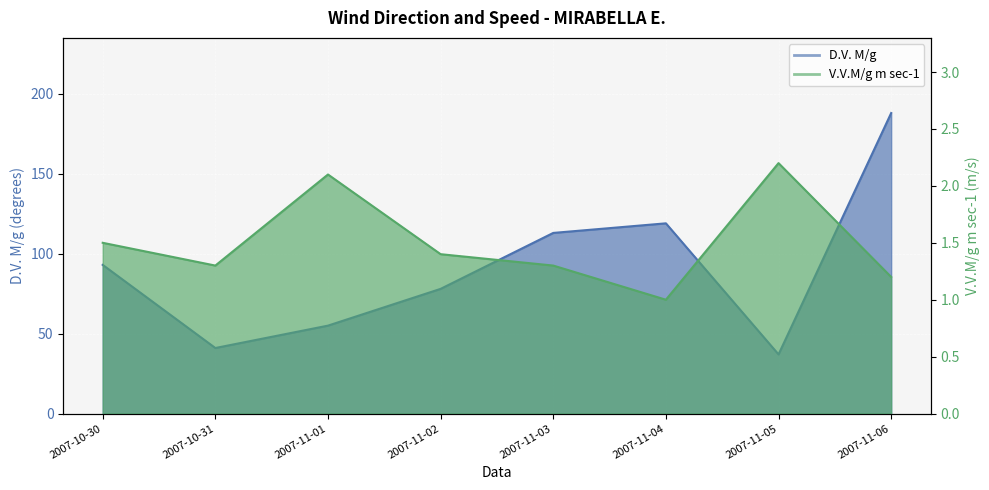

At which category is the sum across all series the highest?

2007-11-06